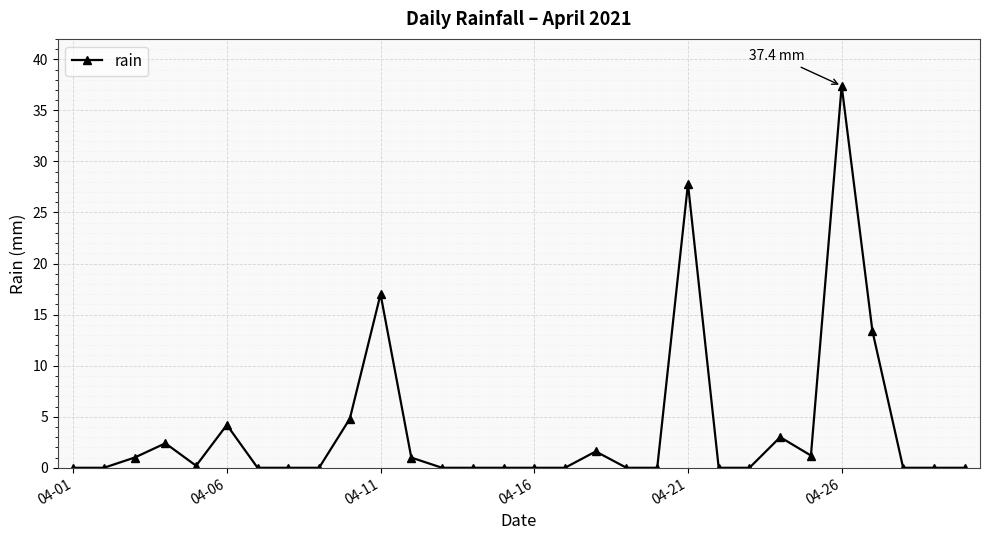

True or false: there are more than 1 points higher than both neighbors.

True